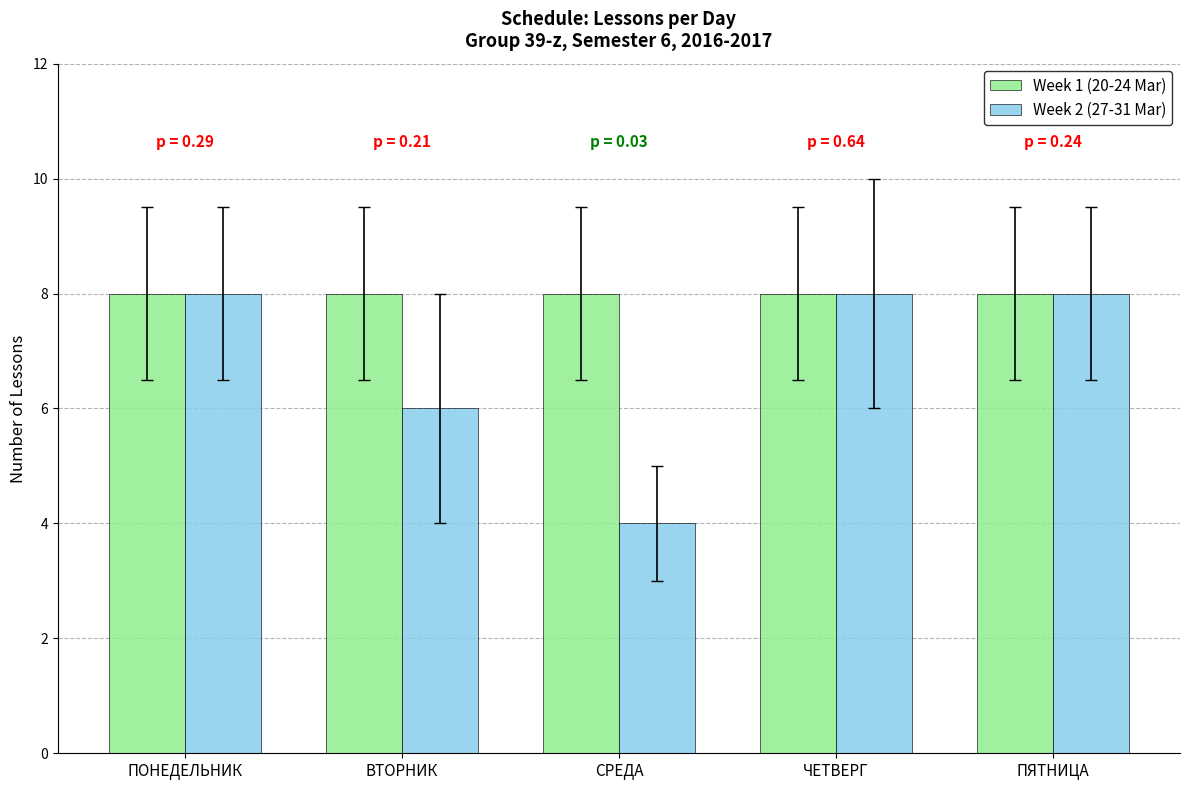

What are all the series names shown in the legend?

Week 1 (20-24 Mar), Week 2 (27-31 Mar)